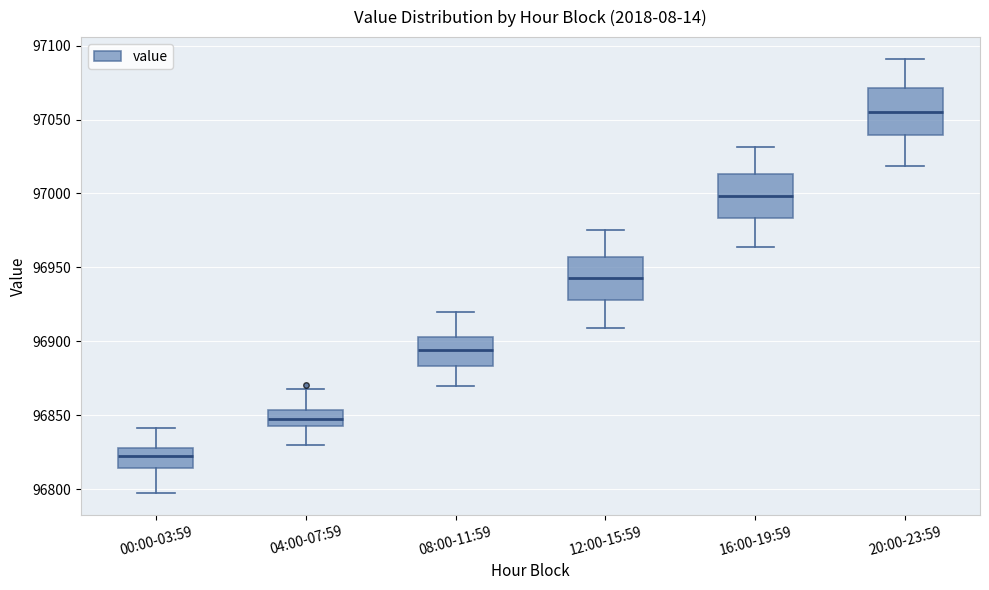

Reading left to right, read every box against the y-axis: the position of its median line, the range the box covers, and the ends of its whiskers. The values are not printed on the chart, so give them approximately, as read against the axis.

00:00-03:59: median 96820, box 96815 to 96830, whiskers 96795 to 96840
04:00-07:59: median 96845 (inside the box), box 96845 to 96855, whiskers 96830 to 96870
08:00-11:59: median 96895, box 96885 to 96905, whiskers 96870 to 96920
12:00-15:59: median 96945, box 96930 to 96955, whiskers 96910 to 96975
16:00-19:59: median 97000, box 96985 to 97015, whiskers 96965 to 97030
20:00-23:59: median 97055, box 97040 to 97070, whiskers 97020 to 97090